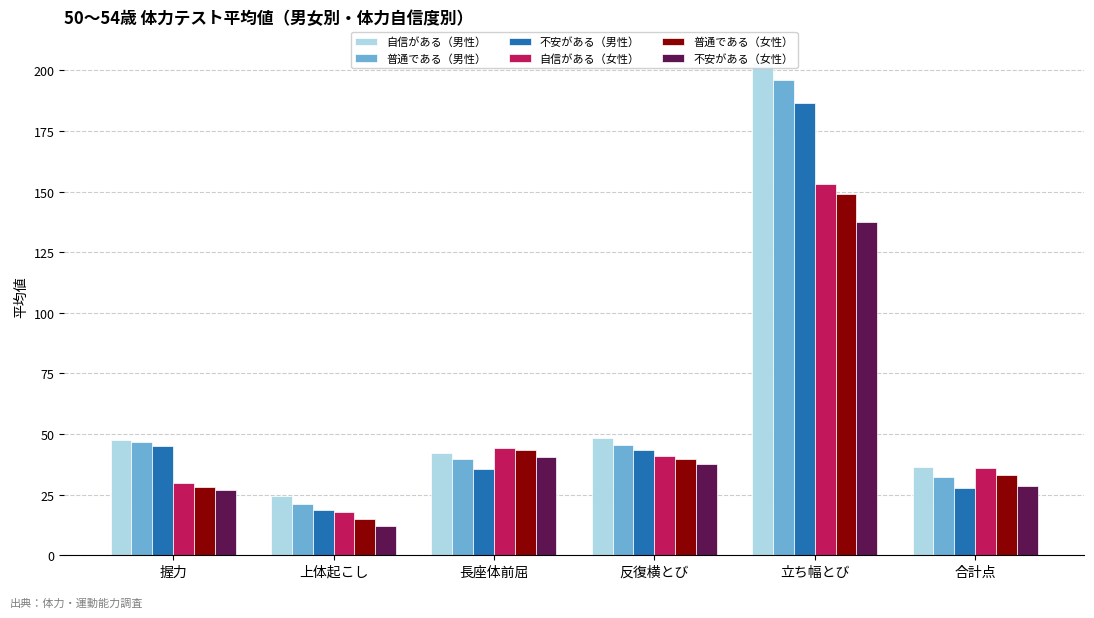

What is the average value of the 普通である（女性） series?

51.4